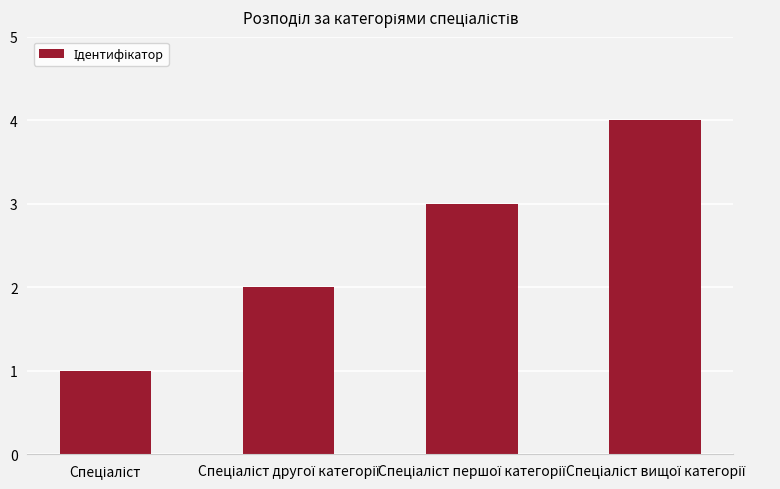

What is the difference between the maximum and minimum values?

3